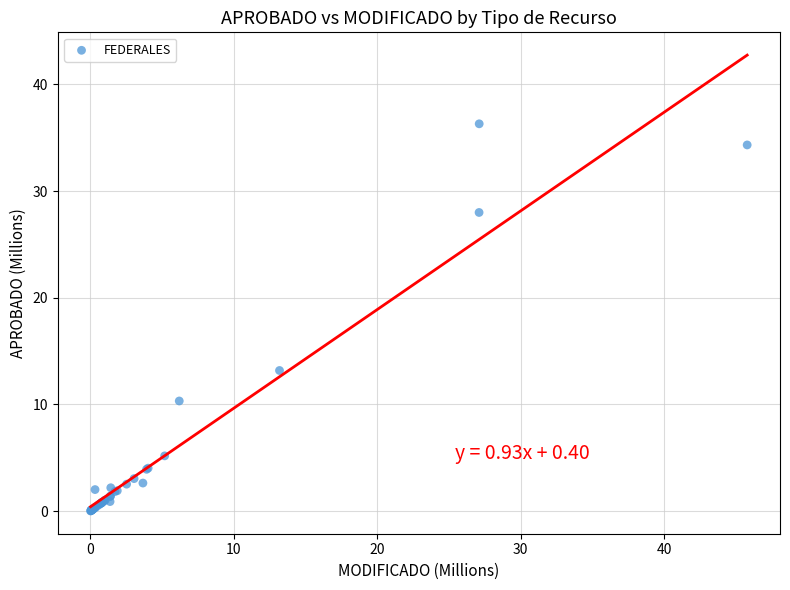

What Y value in the scatter plot is closest to 18?

13.2